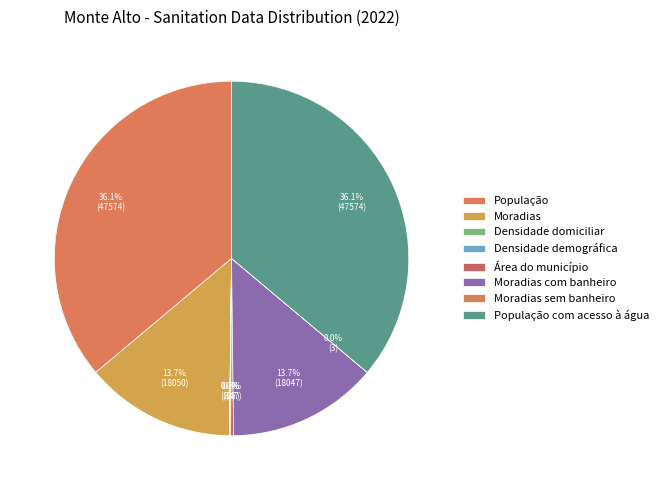

To the nearest percent, what percentage of the pie is Moradias com banheiro?

14%